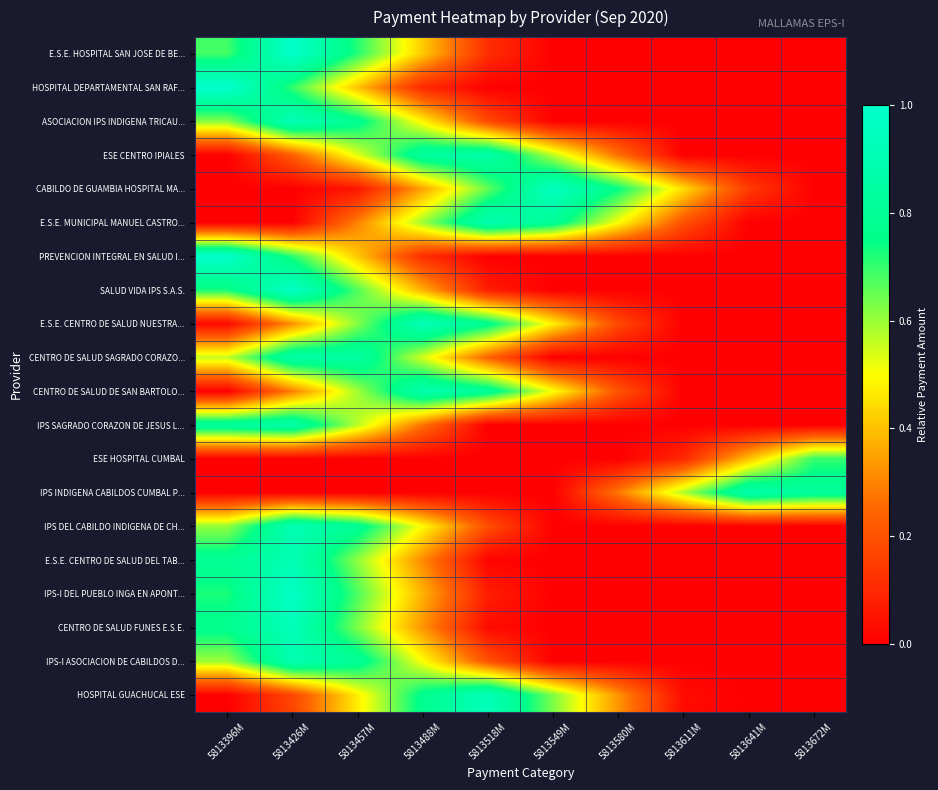

Between 5813396M and 5813580M, which is larger?

5813396M